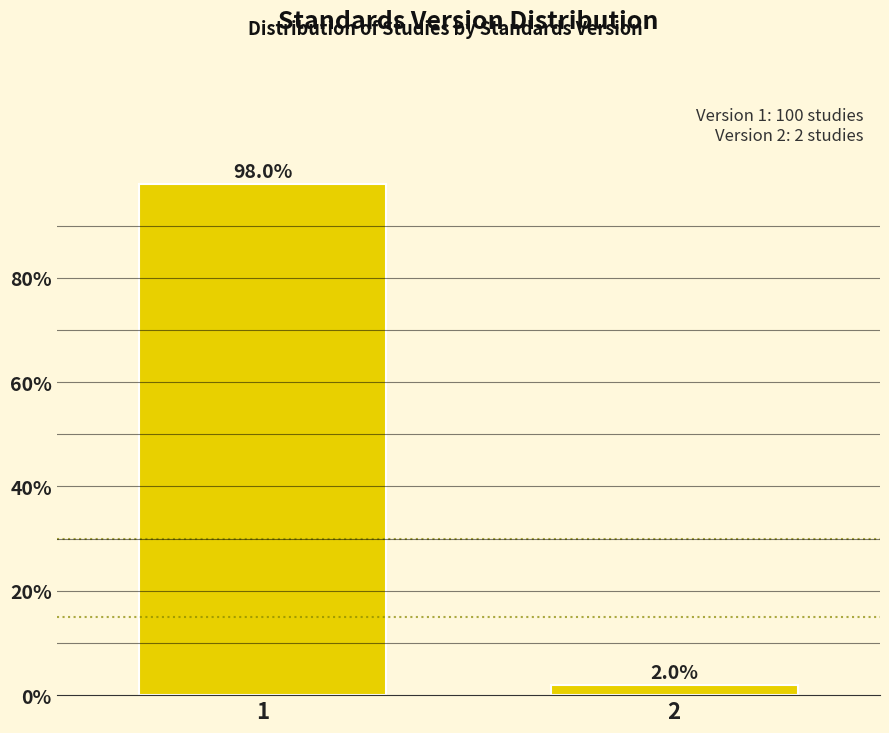

Reading left to right, extract all data points from this chart.

1=98.0	2=2.0